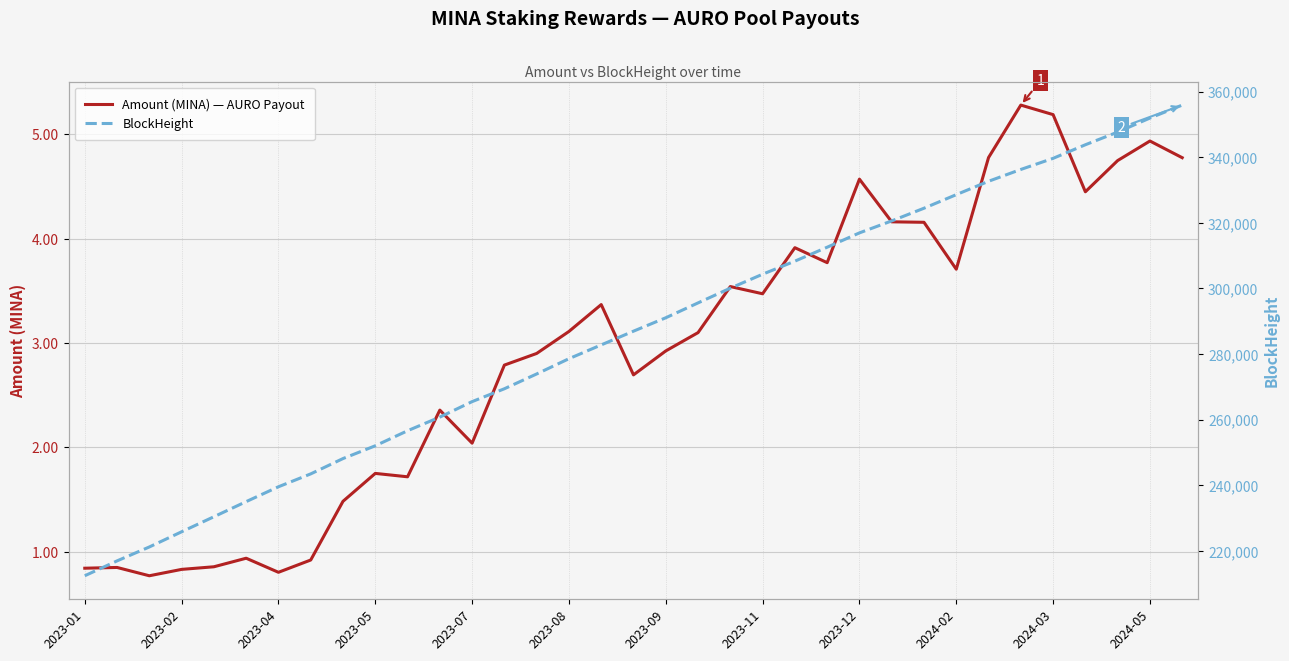

List the series in order of their overall mean, lowest first.

Amount (MINA) — AURO Payout, BlockHeight